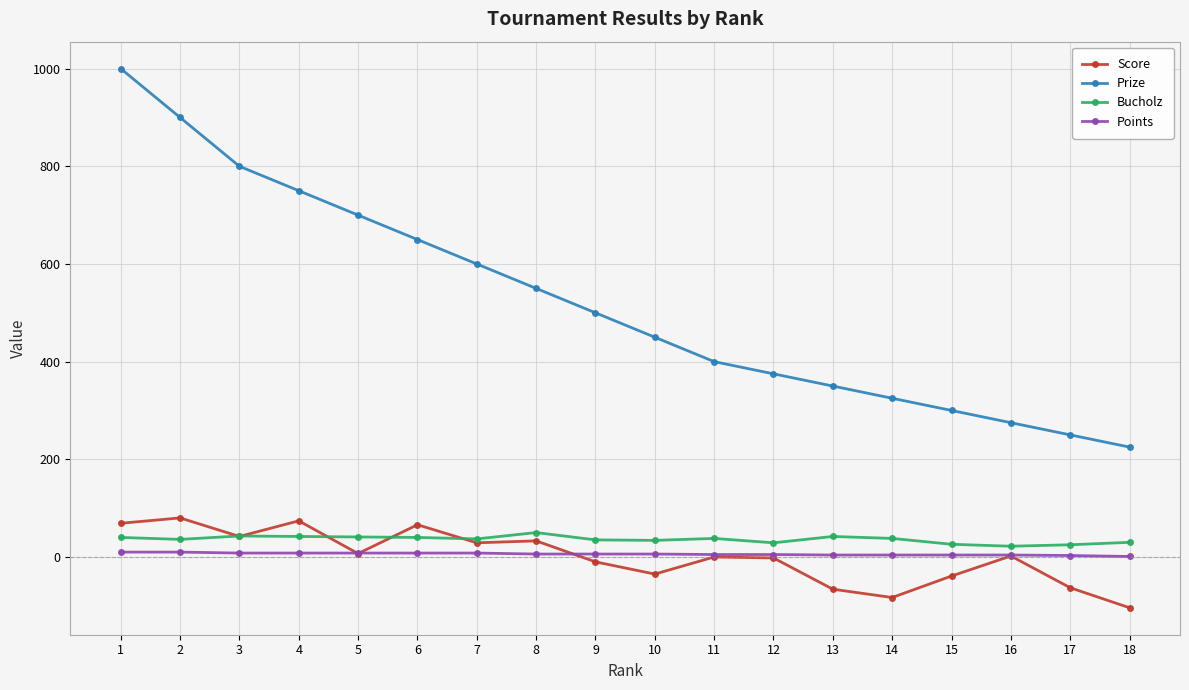

Rank the series at 6 from highest to lowest value.

Prize, Score, Bucholz, Points